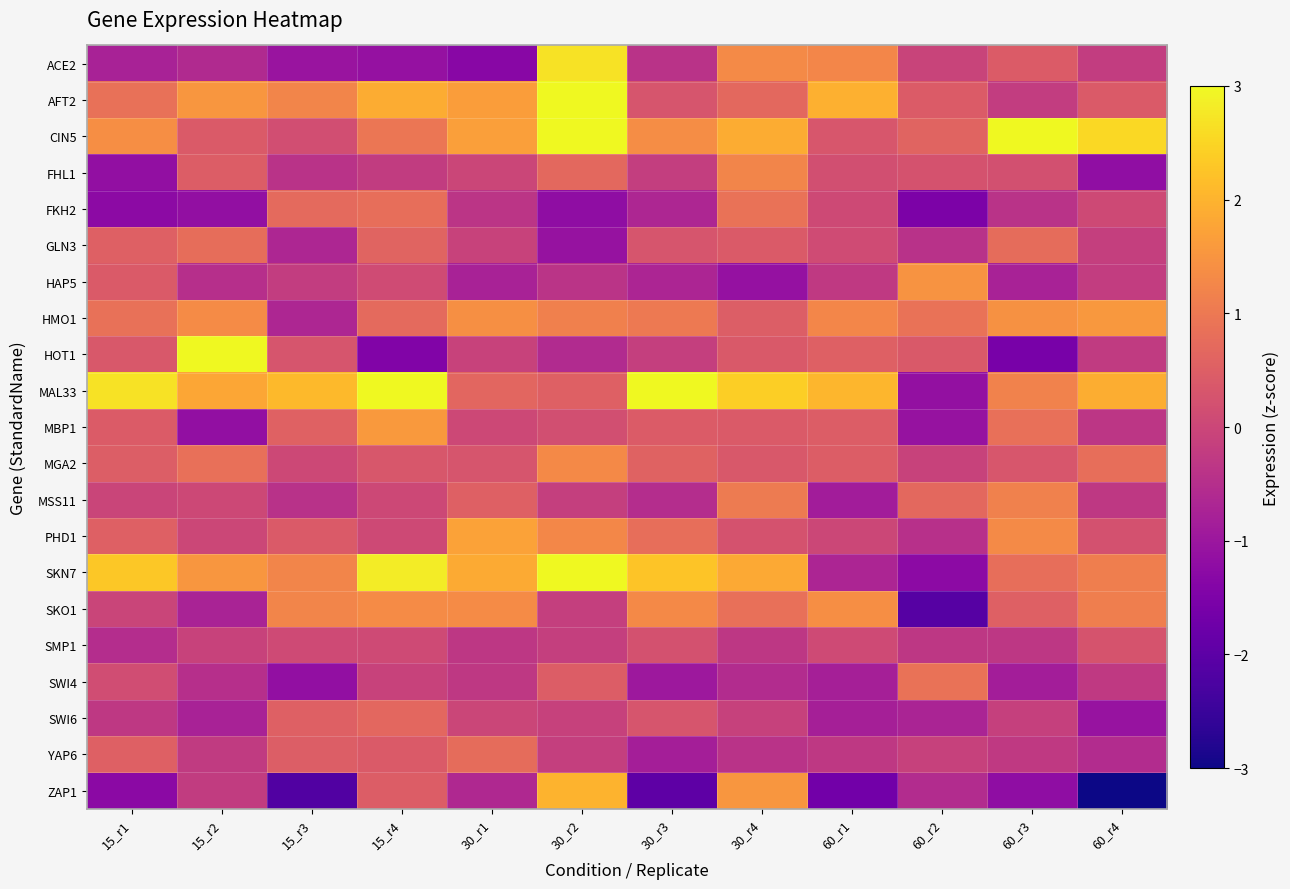

What is the smallest value displayed?

-5.0